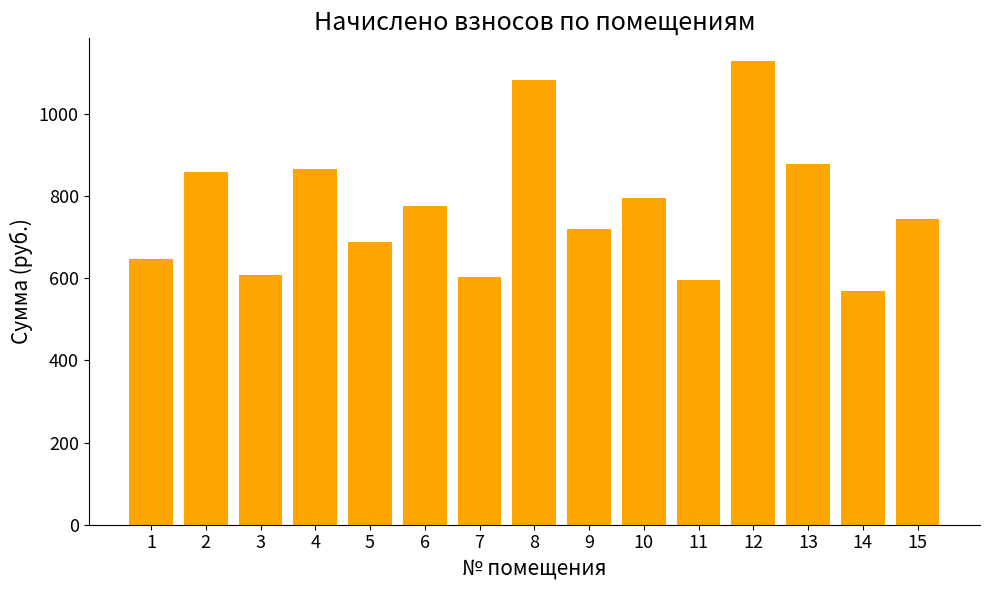

Approximately how many times larger is the value at 13 compared to 15?

1.2